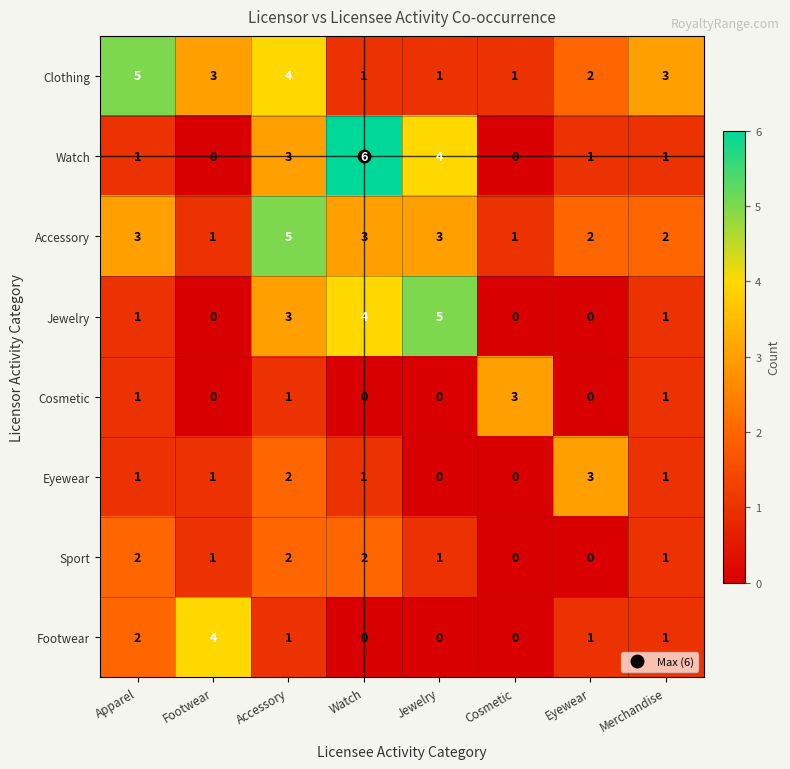

How many values in the Jewelry series are below 1?

3